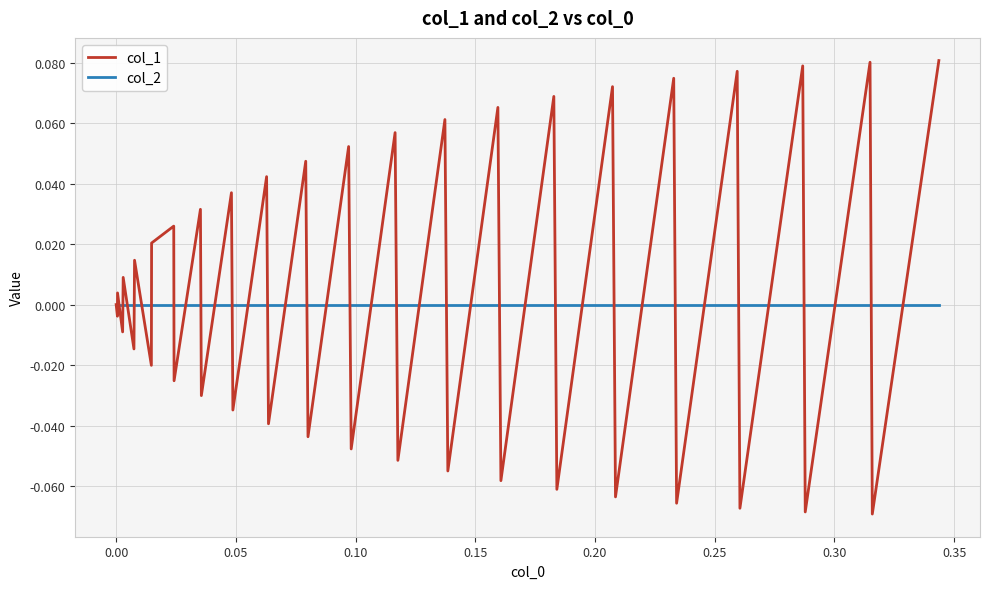

What are all the series names shown in the legend?

col_1, col_2